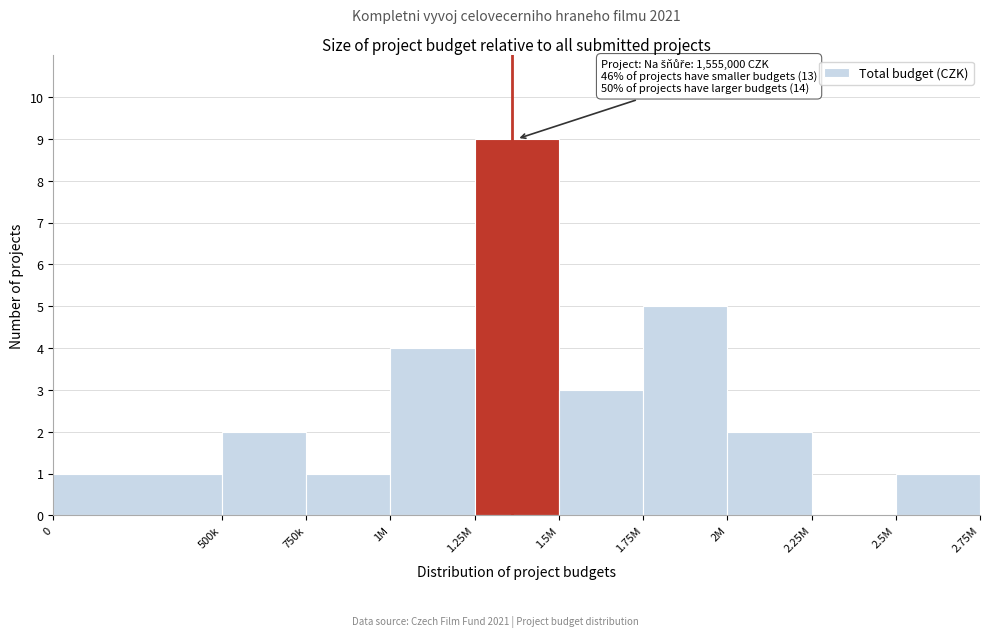

Reading right to left, what are all the values shown in this chart?

2.5M=1	2.25M=0	2M=2	1.75M=5	1.5M=3	1.25M=9	1M=4	750k=1	500k=2	0=1